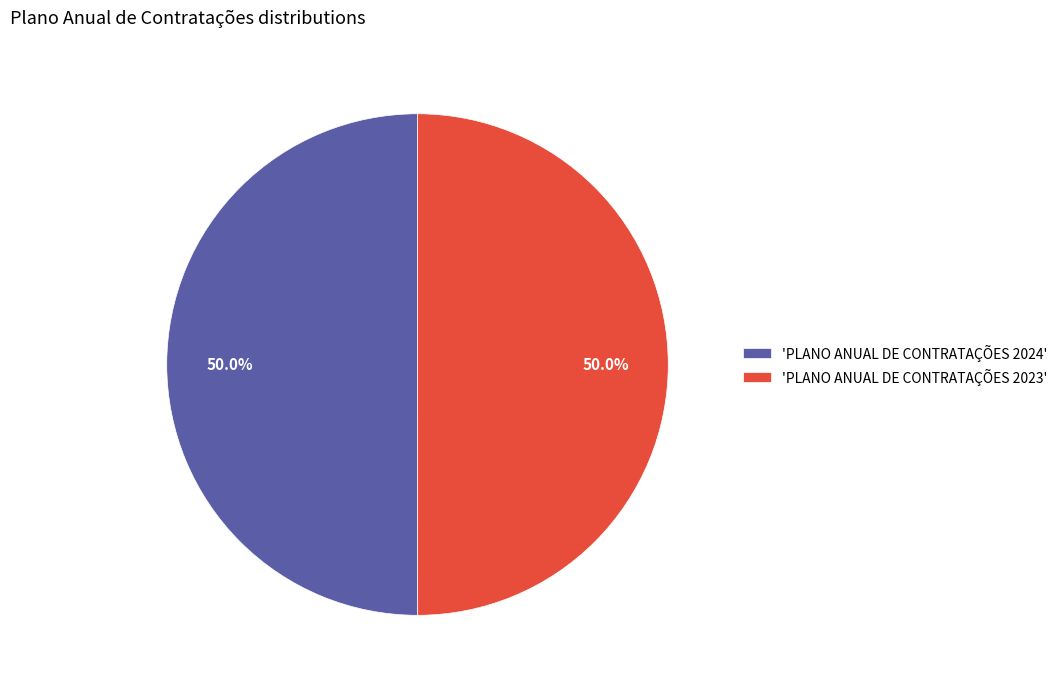

To the nearest percent, what is the average slice percentage?

50%